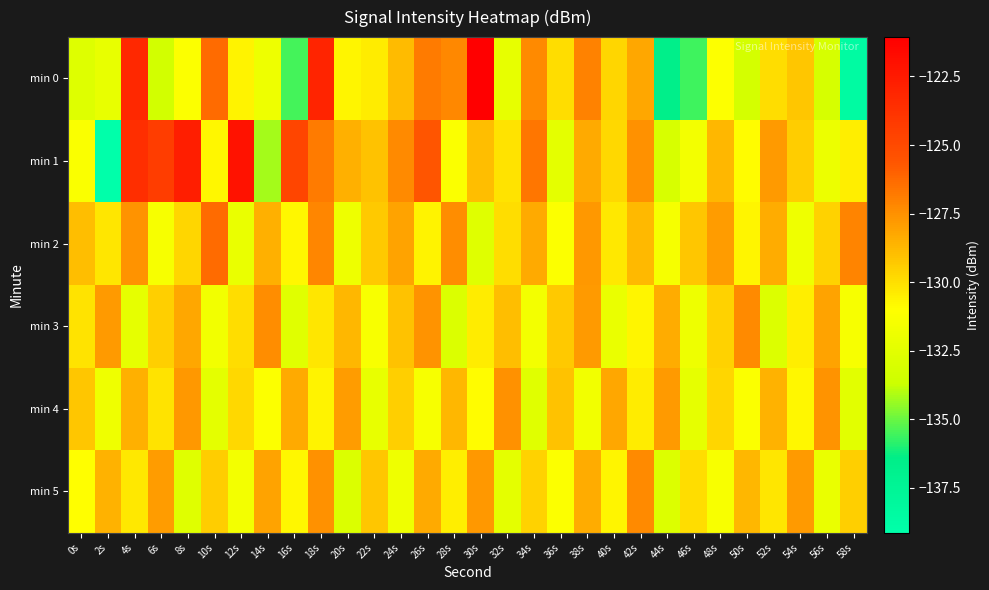

Reading right to left, extract all data points from this chart.

min 0: 58s=-138.6	56s=-133.2	54s=-129.2	52s=-129.9	50s=-133.2	48s=-131.1	46s=-135.5	44s=-136.5	42s=-128.2	40s=-129.7	38s=-127.0	36s=-129.9	34s=-127.3	32s=-132.2	30s=-121.1	28s=-127.2	26s=-126.8	24s=-128.9	22s=-130.4	20s=-130.7	18s=-123.0	16s=-135.5	14s=-131.9	12s=-130.6	10s=-126.3	8s=-131.1	6s=-133.3	4s=-123.2	2s=-132.1	0s=-132.7
min 1: 58s=-130.5	56s=-132.0	54s=-129.4	52s=-127.8	50s=-130.9	48s=-128.7	46s=-131.6	44s=-133.1	42s=-127.5	40s=-129.8	38s=-128.3	36s=-132.4	34s=-126.7	32s=-130.1	30s=-128.9	28s=-131.2	26s=-125.6	24s=-127.3	22s=-129.1	20s=-128.5	18s=-126.8	16s=-124.8	14s=-134.2	12s=-122.1	10s=-130.8	8s=-122.8	6s=-124.3	4s=-123.6	2s=-139.1	0s=-131.3
min 2: 58s=-127.1	56s=-129.6	54s=-131.8	52s=-128.4	50s=-130.7	48s=-127.9	46s=-129.2	44s=-131.5	42s=-128.8	40s=-130.3	38s=-127.7	36s=-131.1	34s=-128.3	32s=-129.9	30s=-132.7	28s=-127.4	26s=-130.6	24s=-128.1	22s=-129.3	20s=-131.9	18s=-127.2	16s=-130.8	14s=-128.5	12s=-132.1	10s=-126.3	8s=-129.7	6s=-131.4	4s=-127.6	2s=-130.2	0s=-128.9
min 3: 58s=-131.4	56s=-128.1	54s=-130.5	52s=-132.8	50s=-127.3	48s=-129.6	46s=-131.9	44s=-128.4	42s=-130.7	40s=-132.1	38s=-127.8	36s=-129.3	34s=-131.6	32s=-128.9	30s=-130.4	28s=-132.9	26s=-127.6	24s=-129.1	22s=-131.3	20s=-128.7	18s=-130.2	16s=-132.6	14s=-127.4	12s=-129.9	10s=-131.7	8s=-128.2	6s=-129.5	4s=-132.3	2s=-127.8	0s=-130.1
min 4: 58s=-132.5	56s=-127.6	54s=-130.8	52s=-128.6	50s=-131.2	48s=-129.7	46s=-132.3	44s=-127.8	42s=-130.4	40s=-128.2	38s=-131.7	36s=-129.1	34s=-132.6	32s=-127.5	30s=-130.9	28s=-128.7	26s=-131.4	24s=-129.5	22s=-132.2	20s=-127.9	18s=-130.6	16s=-128.3	14s=-131.1	12s=-129.8	10s=-132.4	8s=-127.7	6s=-130.1	4s=-128.5	2s=-131.8	0s=-129.2
min 5: 58s=-129.5	56s=-132.1	54s=-127.8	52s=-130.2	50s=-128.7	48s=-131.3	46s=-129.9	44s=-132.8	42s=-127.3	40s=-130.7	38s=-128.4	36s=-131.1	34s=-129.6	32s=-132.4	30s=-127.7	28s=-130.5	26s=-128.3	24s=-131.8	22s=-129.2	20s=-132.9	18s=-127.5	16s=-130.8	14s=-128.1	12s=-131.6	10s=-129.4	8s=-132.7	6s=-127.9	4s=-130.3	2s=-128.6	0s=-131.0